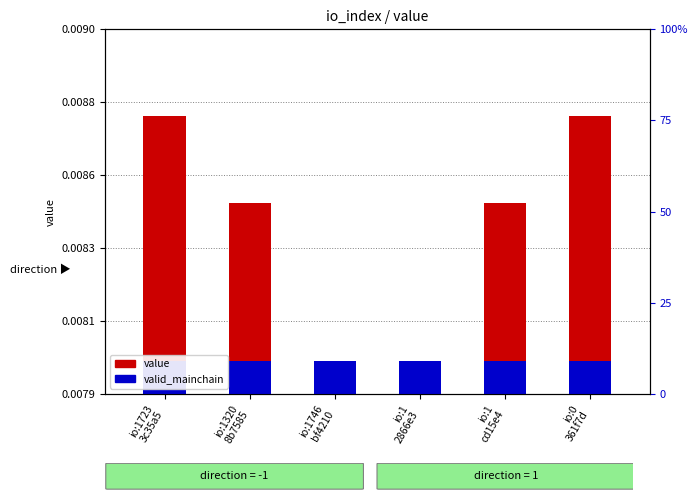

At how many categories does at least one series exceed 0?

6